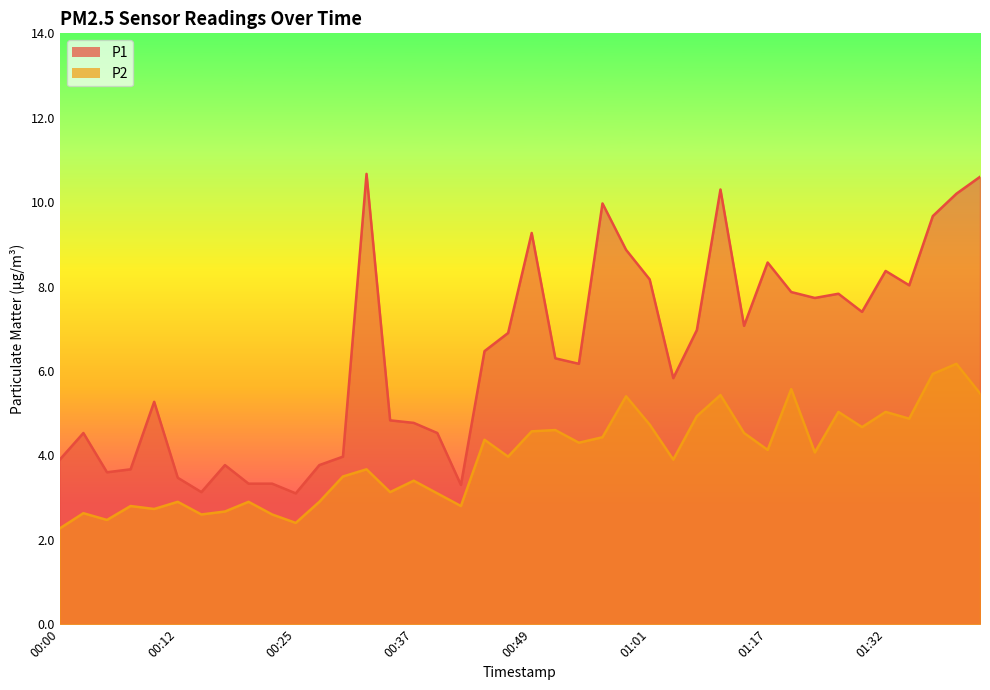

Is the value of P2 at 00:25 greater than the value of P1 at 01:35?

No